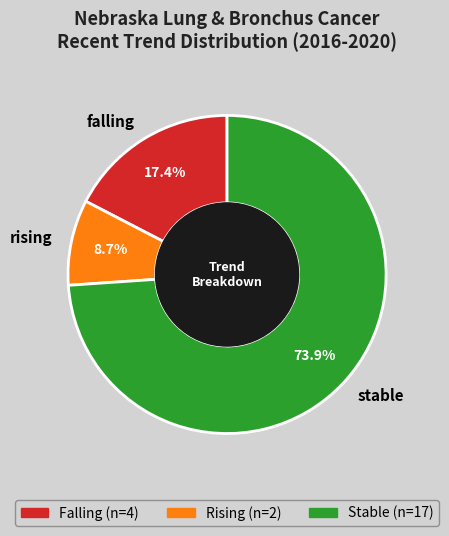

Approximately how many times larger is the value at rising compared to falling?

0.5